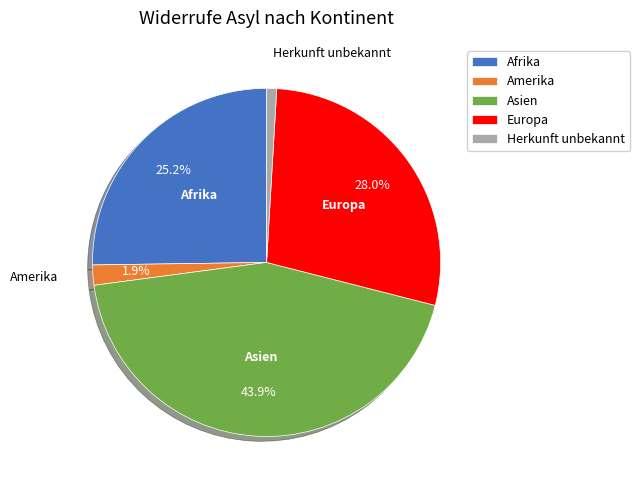

To the nearest percent, what is the difference between the largest and smallest slice percentages?

43%